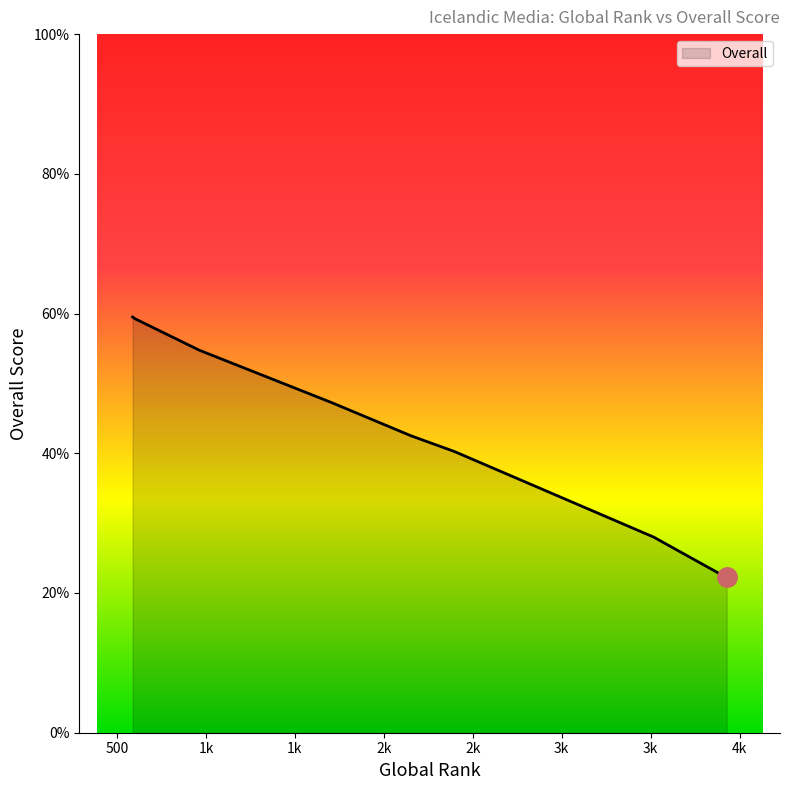

Does the chart have visible grid lines?

No